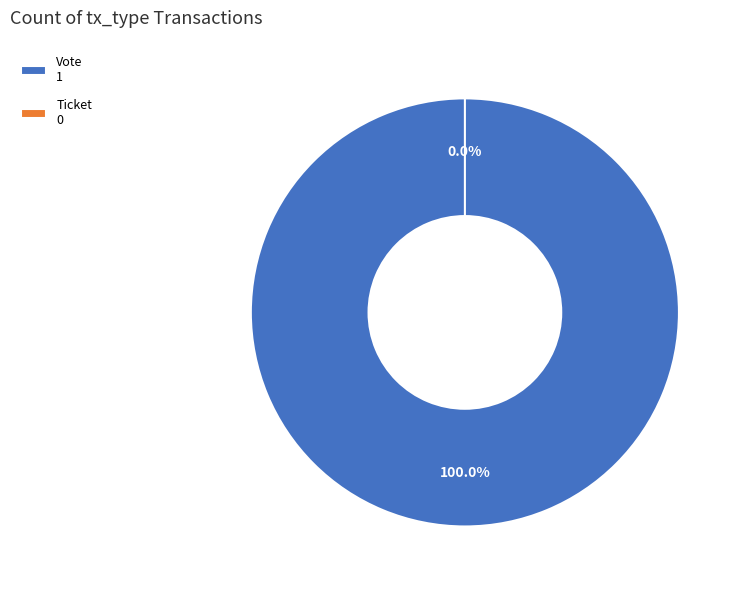

Count the number of slices in the pie.

2